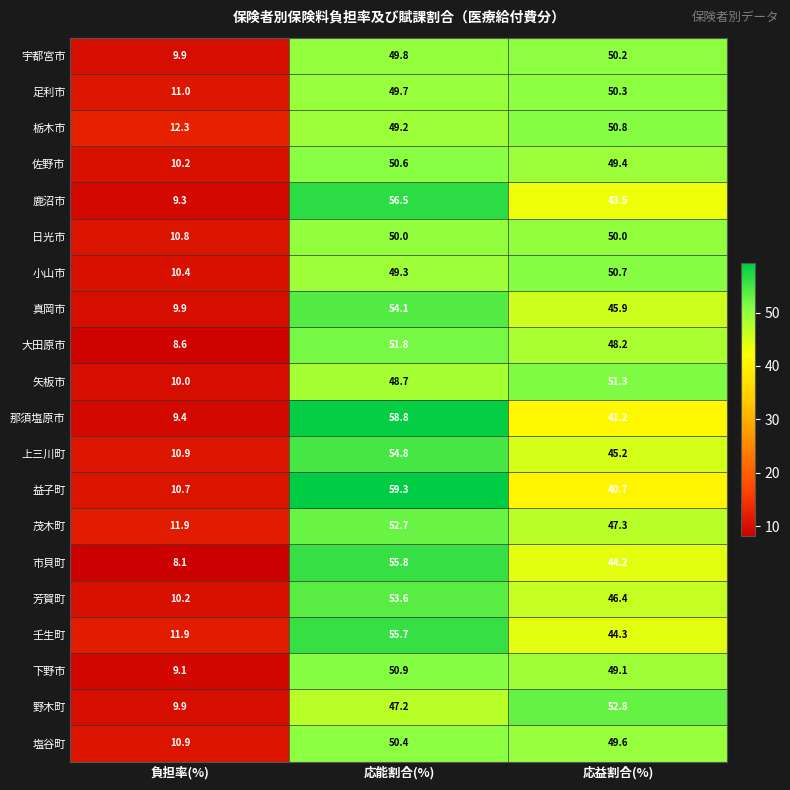

Between 負担率(%) and 応能割合(%), which series saw the biggest shift?

那須塩原市